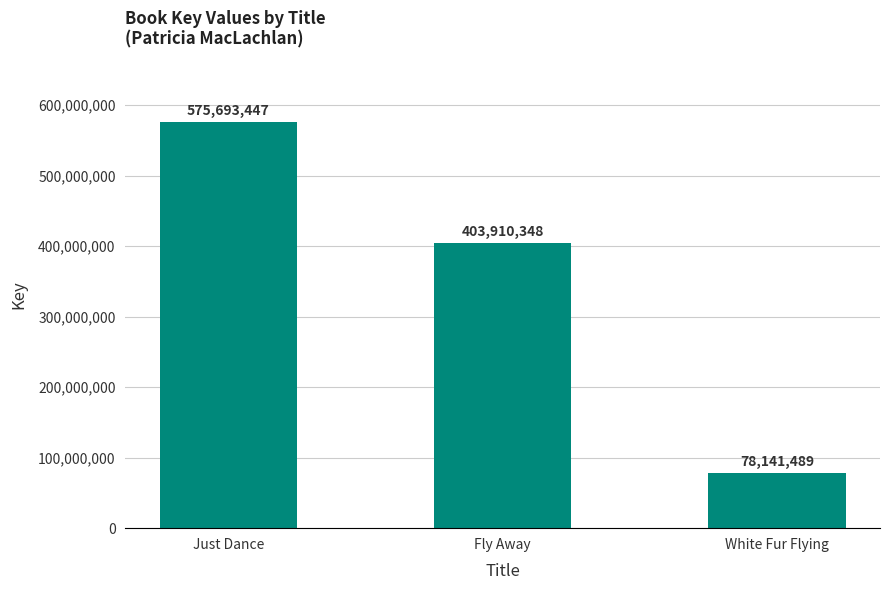

Reading right to left, extract all data points from this chart.

78141489	403910348	575693447